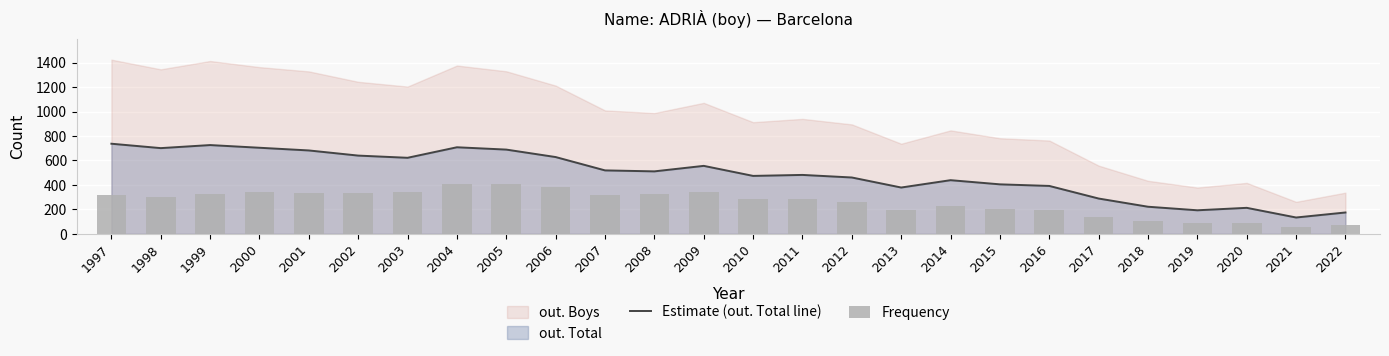

What is the sum of all Estimate (out. Total line) values?

12681